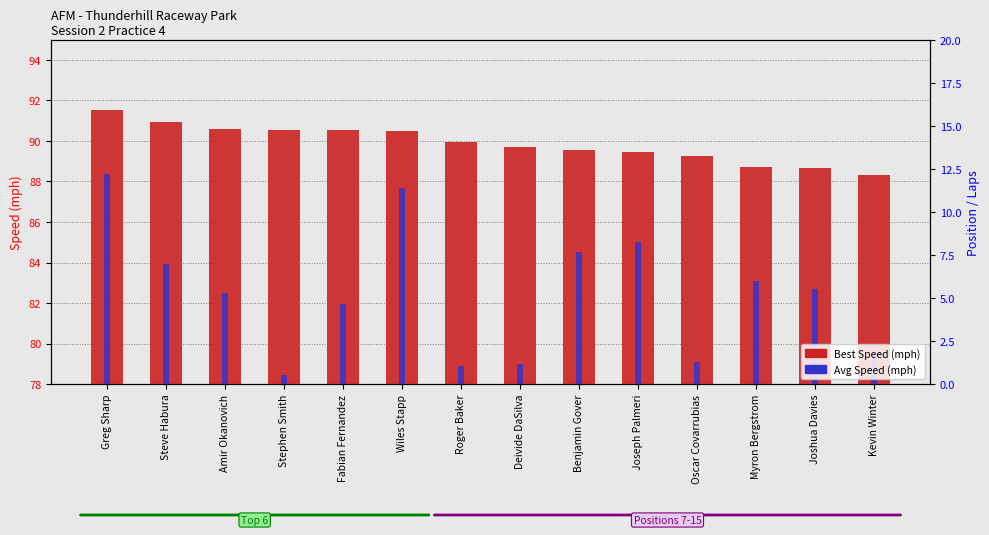

Reading right to left, transcribe all the data shown in this chart.

Best Speed (mph): Kevin Winter=88.3	Joshua Davies=88.6	Myron Bergstrom=88.7	Oscar Covarrubias=89.2	Joseph Palmeri=89.5	Benjamin Gover=89.6	Deivide DaSilva=89.7	Roger Baker=89.9	Wiles Stapp=90.5	Fabian Fernandez=90.5	Stephen Smith=90.5	Amir Okanovich=90.6	Steve Habura=90.9	Greg Sharp=91.5
Avg Speed (mph): Kevin Winter=79.5	Joshua Davies=82.7	Myron Bergstrom=83.1	Oscar Covarrubias=79.1	Joseph Palmeri=85.0	Benjamin Gover=84.5	Deivide DaSilva=79.0	Roger Baker=78.9	Wiles Stapp=87.7	Fabian Fernandez=81.9	Stephen Smith=78.5	Amir Okanovich=82.5	Steve Habura=83.9	Greg Sharp=88.4